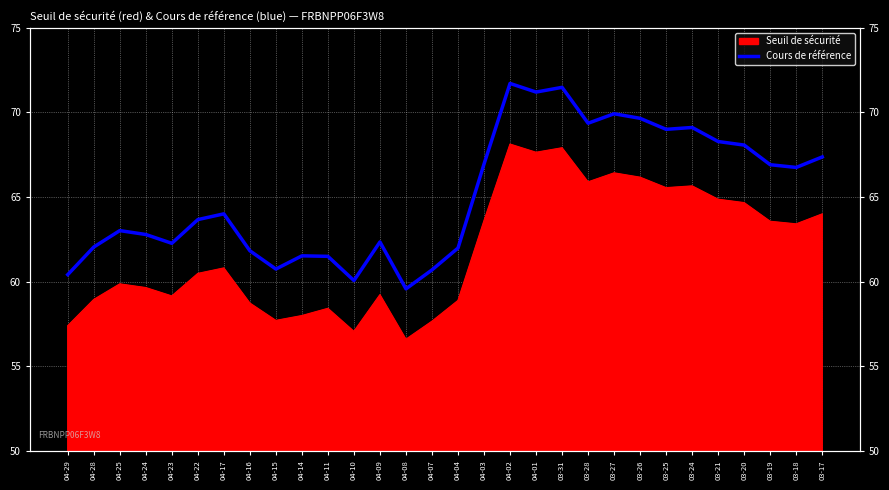

What is the change in value from 04-10 to 03-28?

+9.3